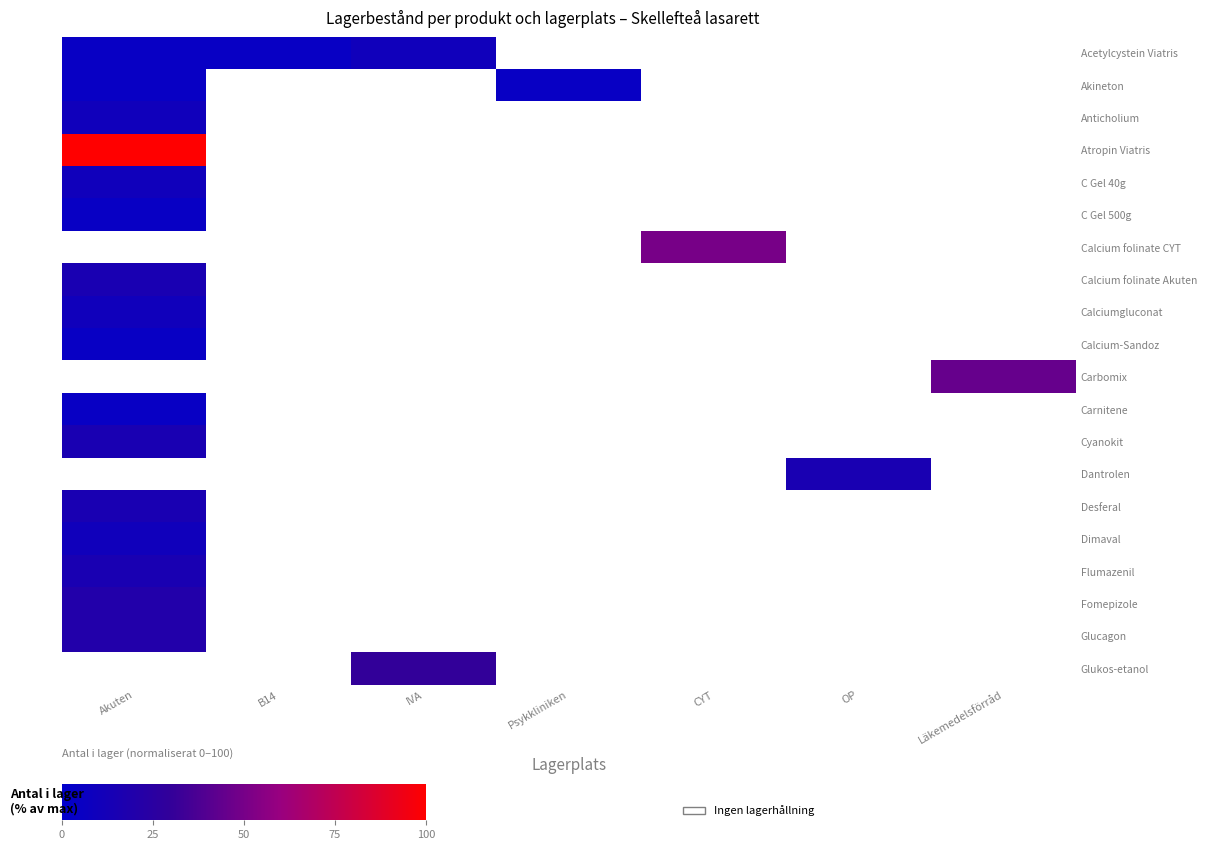

List the labels in order of value, largest first.

IVA, Akuten, B14, Psykkliniken, CYT, OP, Läkemedelsförråd